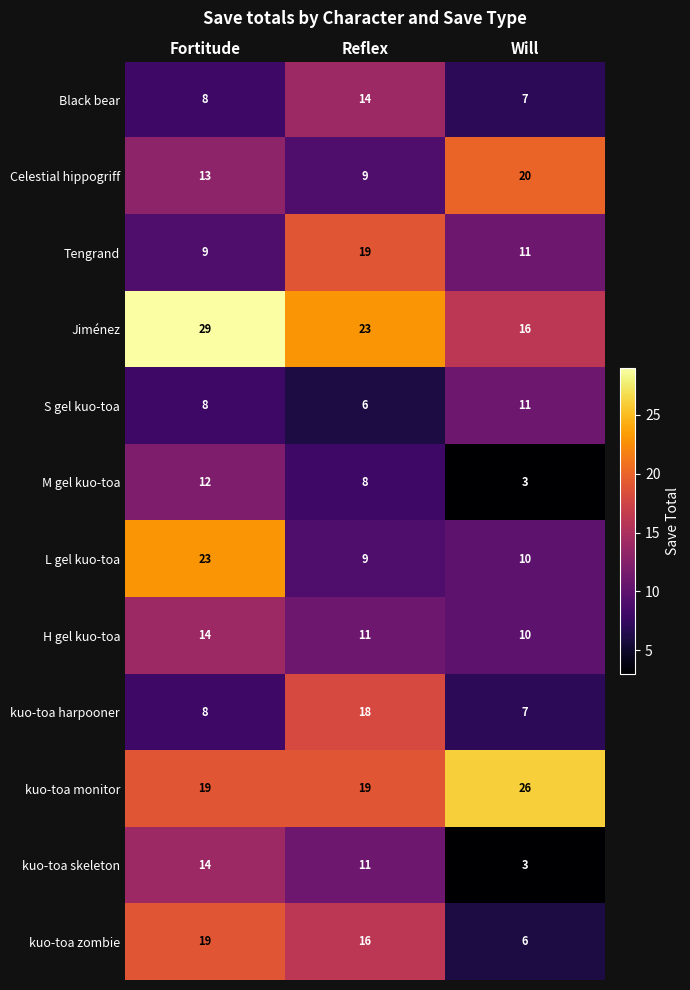

What is the average value of the kuo-toa zombie series?

14